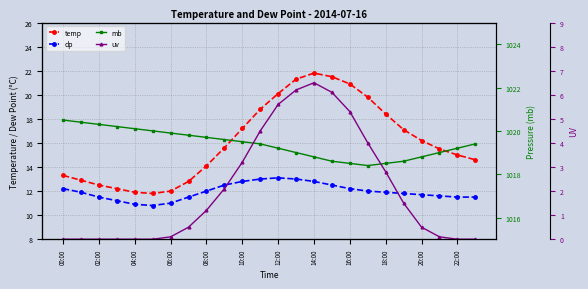

Which series has the widest spread of values?

temp